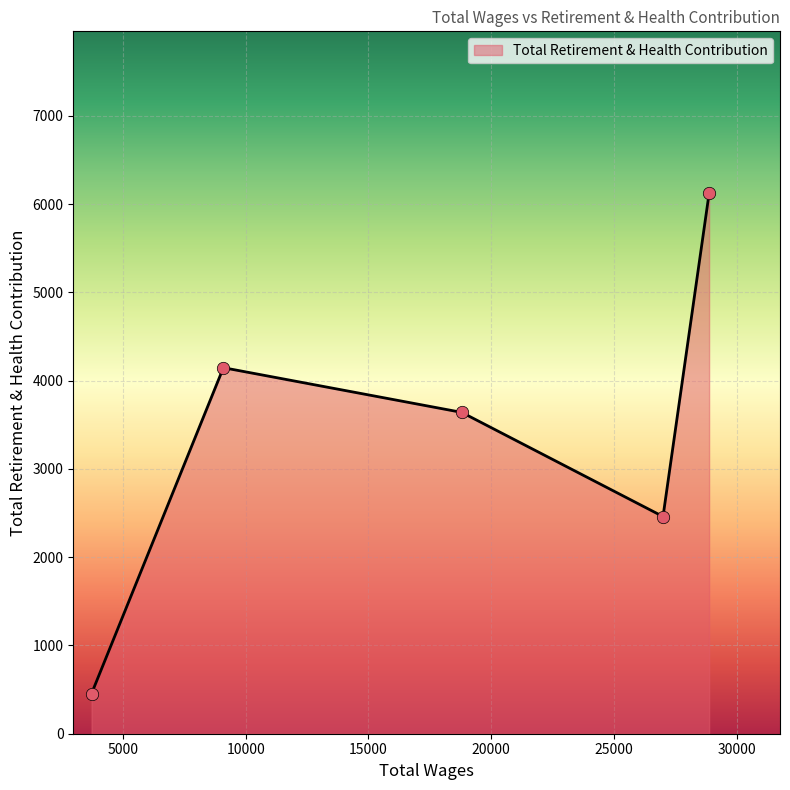

What is the sum of all values?

16821